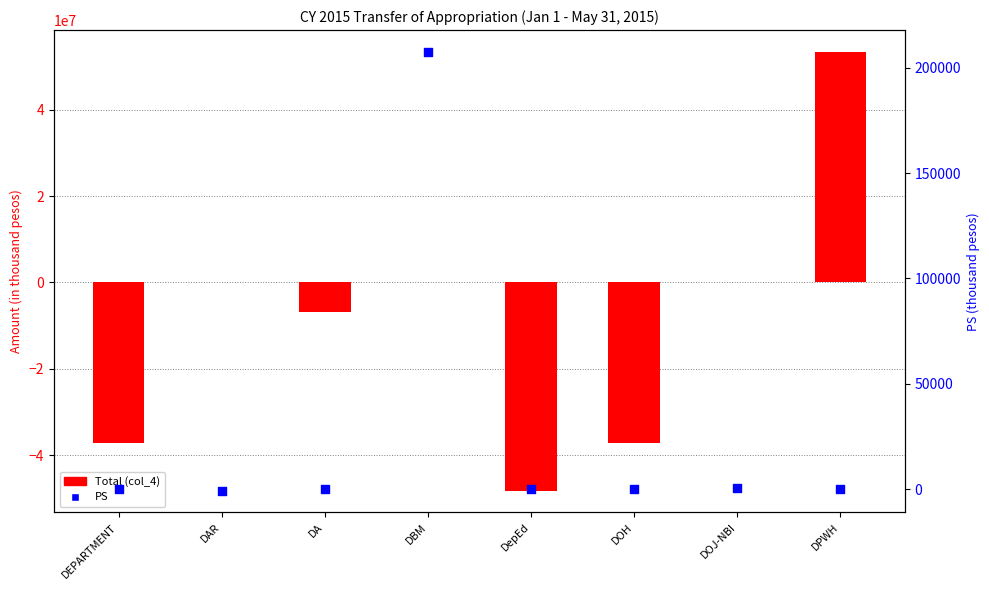

Which series contains the lowest Y value?

Total (col_4)